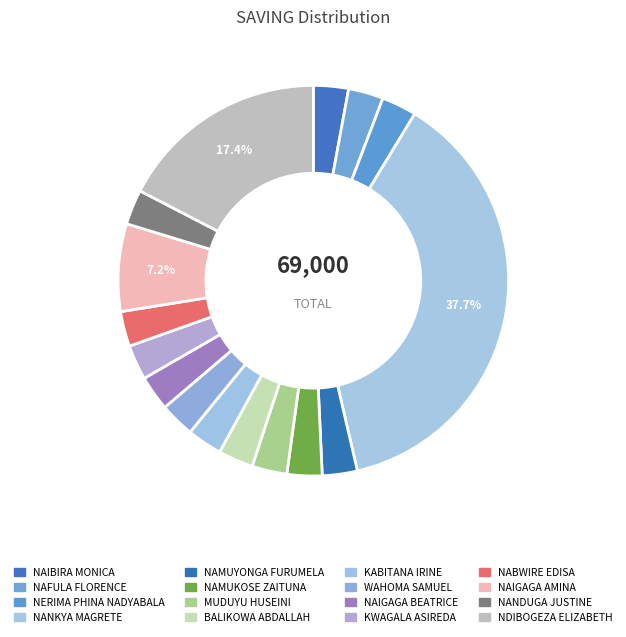

Is NABWIRE EDISA the majority of the pie?

No